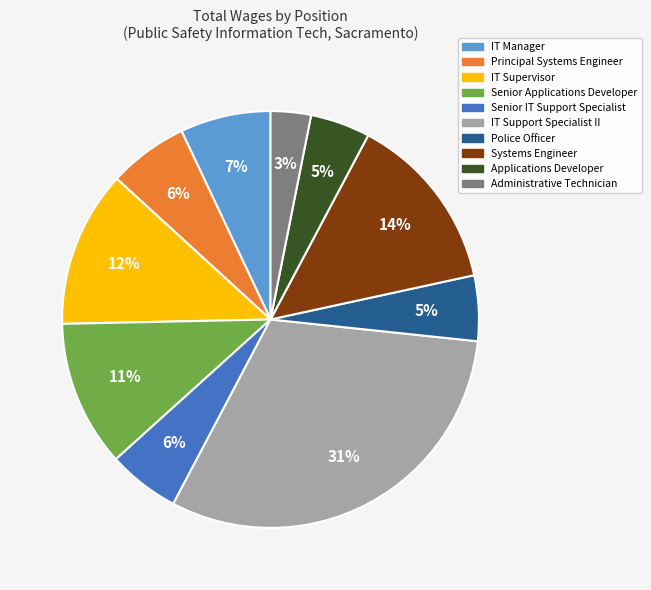

Which slice is the largest?

IT Support Specialist II